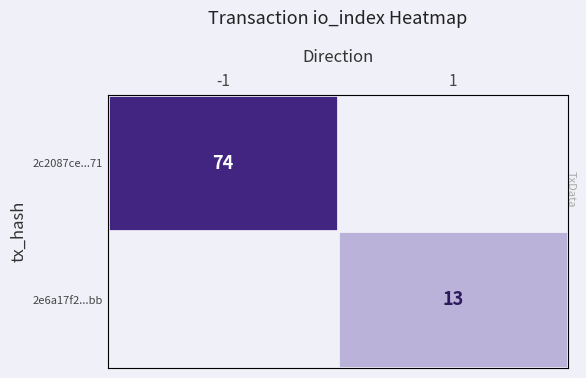

Is it true that 2e6a17f2...bb equals 13 at 1?

True